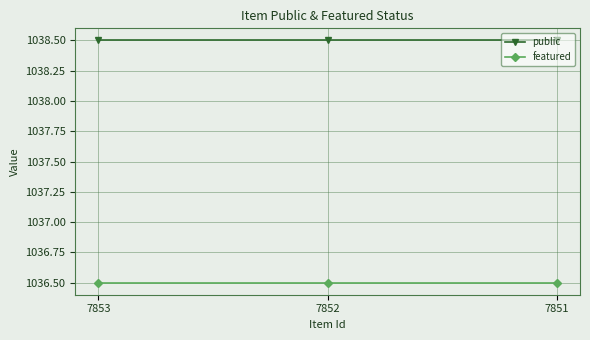

True or false: featured has a value of 1694.9 at 7853.

False